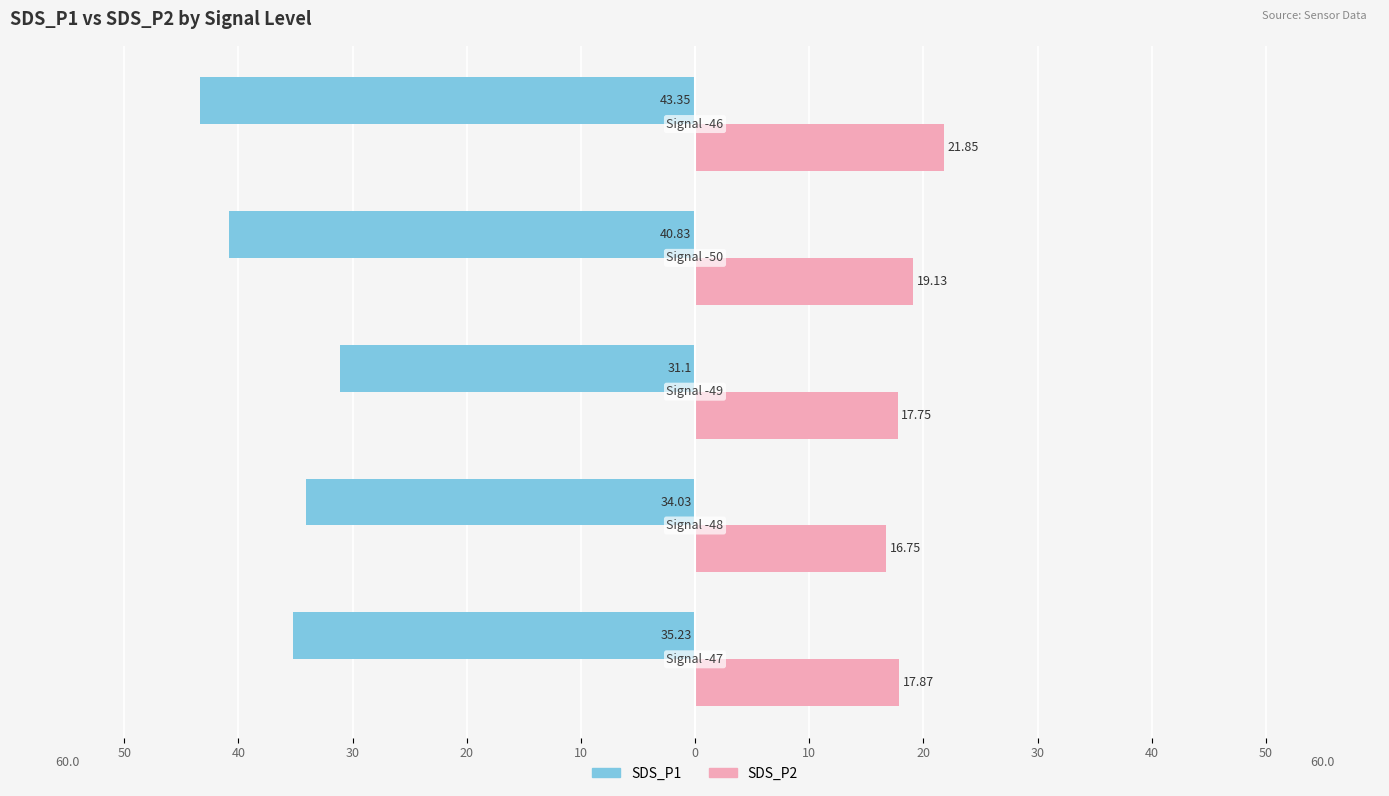

What are all the series names shown in the legend?

SDS_P1, SDS_P2